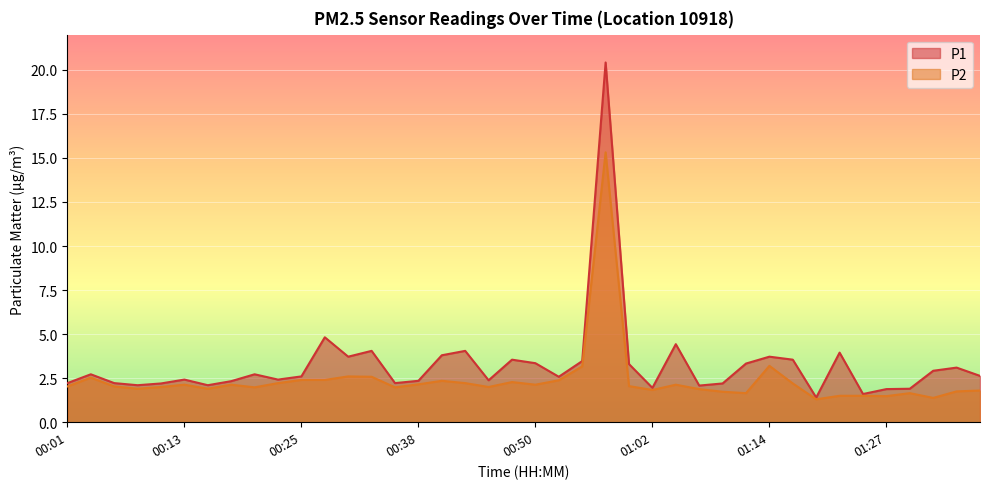

At which label does P2 first exceed 2?

00:01